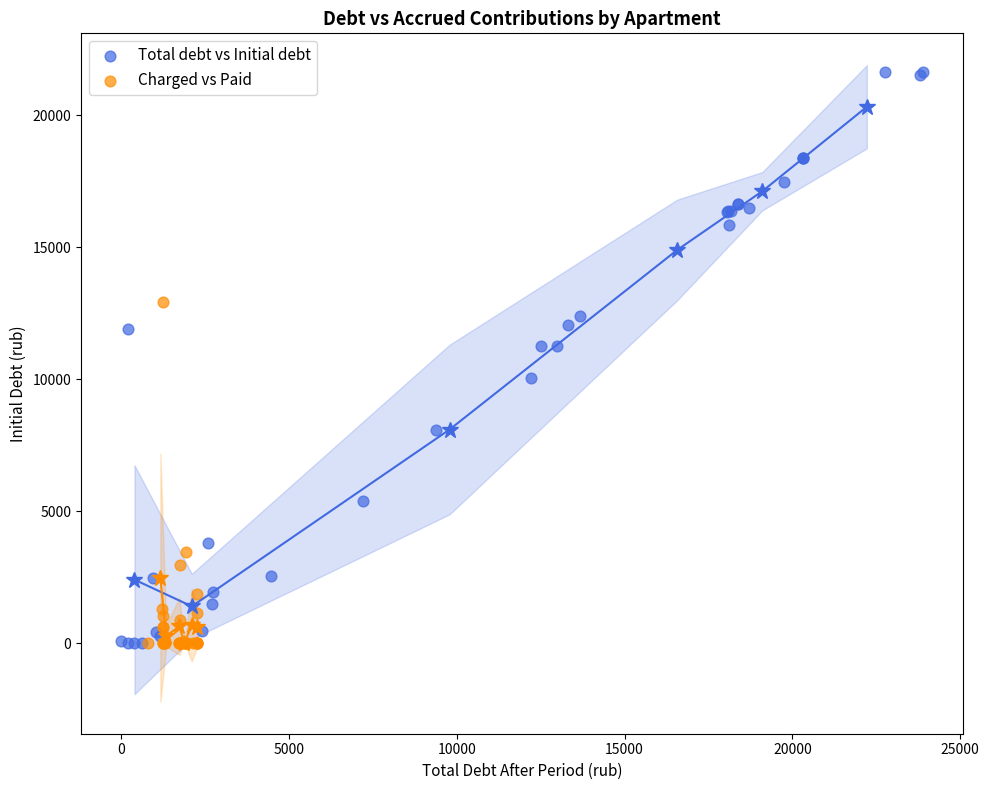

Which series has the largest Y range (max minus min)?

Total debt vs Initial debt